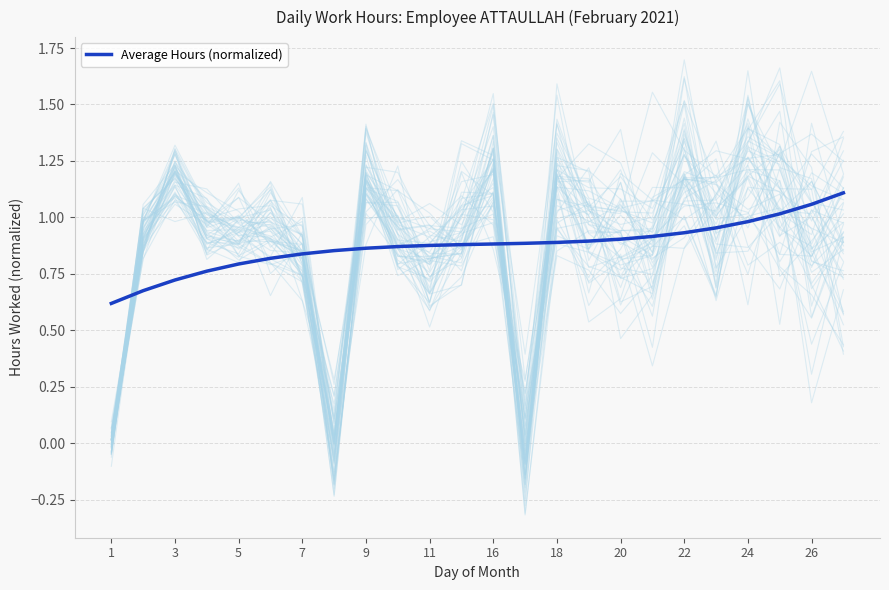

True or false: the data has more than 1 interior local peaks.

False